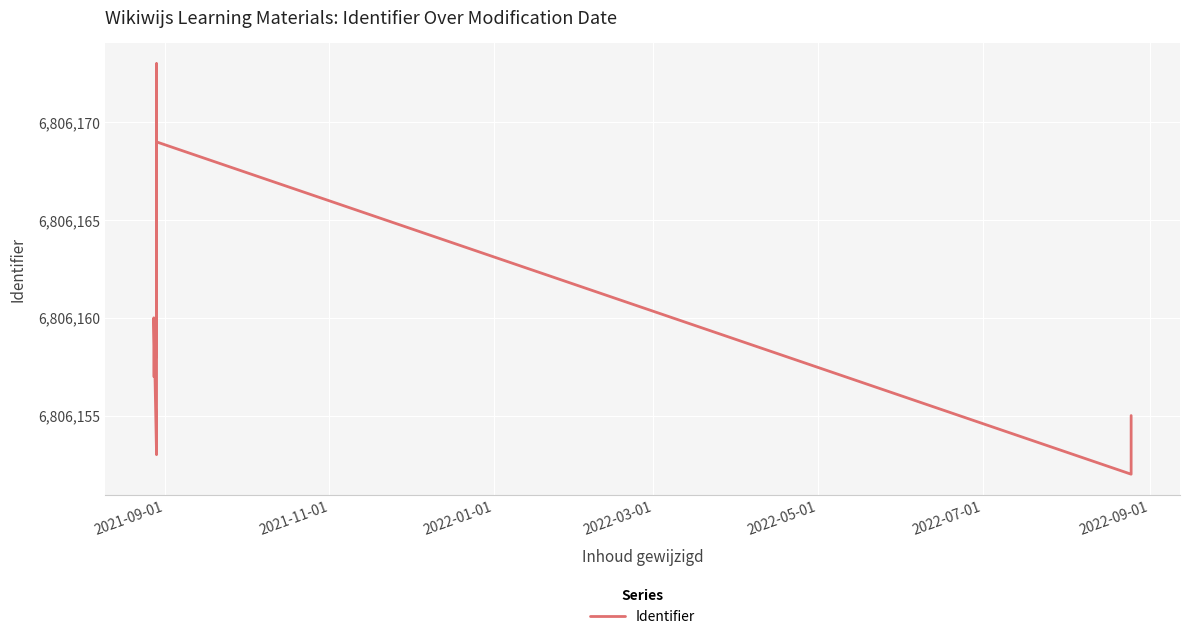

Reading right to left, what are all the values shown in this chart?

6806155	6806152	6806169	6806166	6806164	6806158	6806173	6806153	6806160	6806157